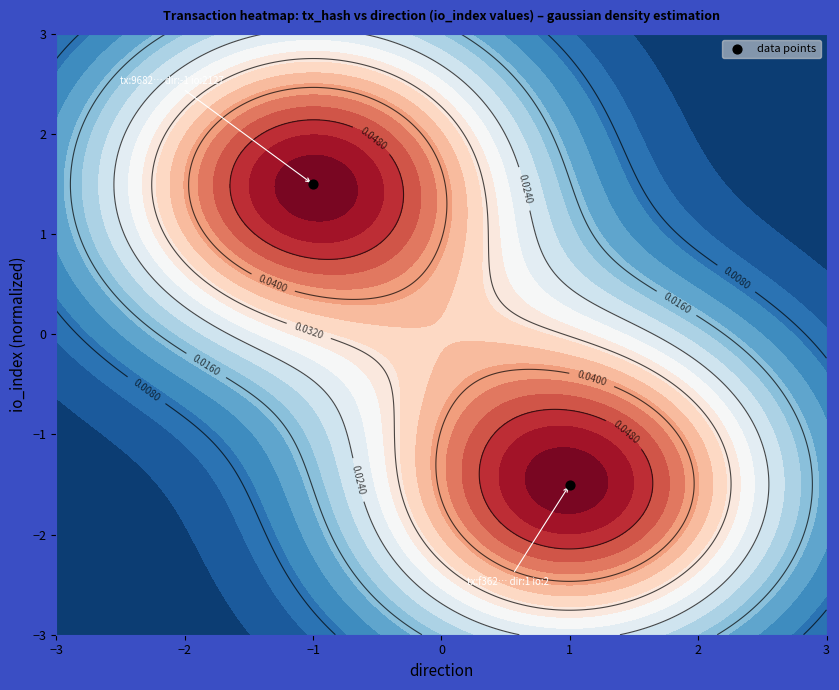

What is the minimum value shown in the chart?

-1.5